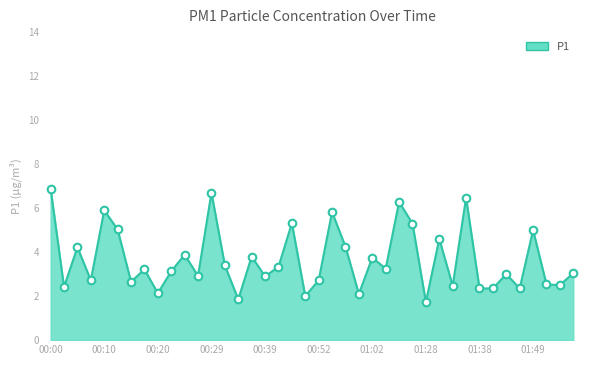

What is the smallest value displayed?

1.7